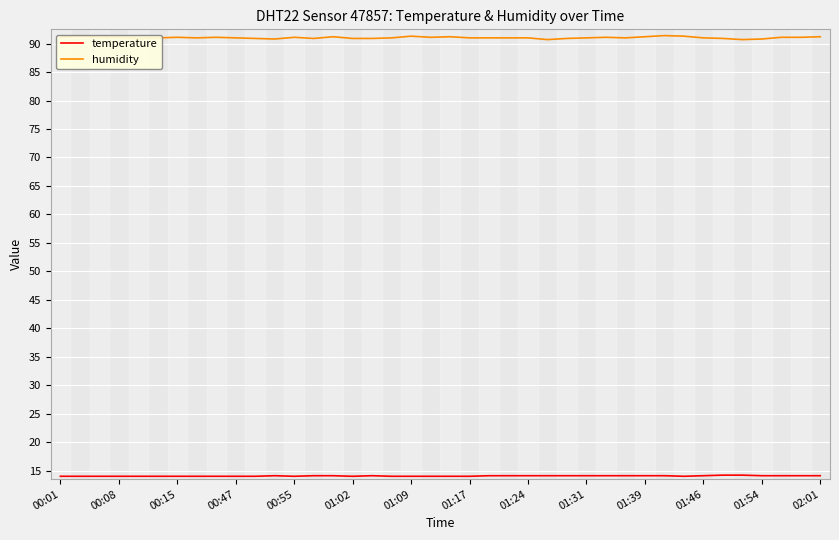

What is the greatest value displayed?

91.4